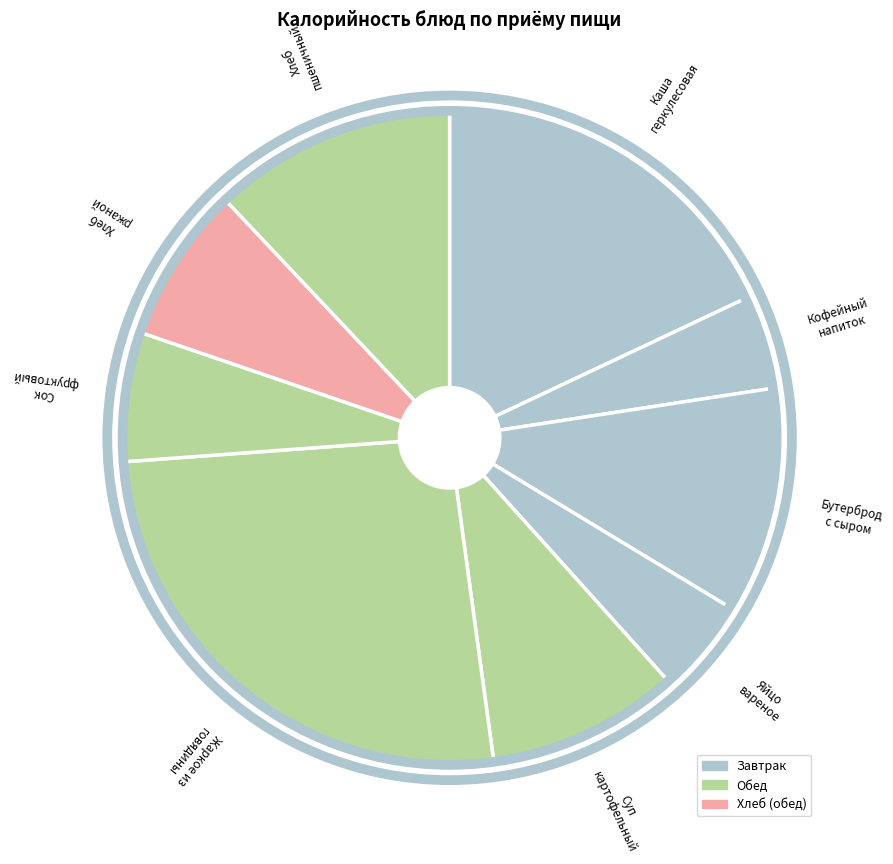

Count the number of slices in the pie.

9